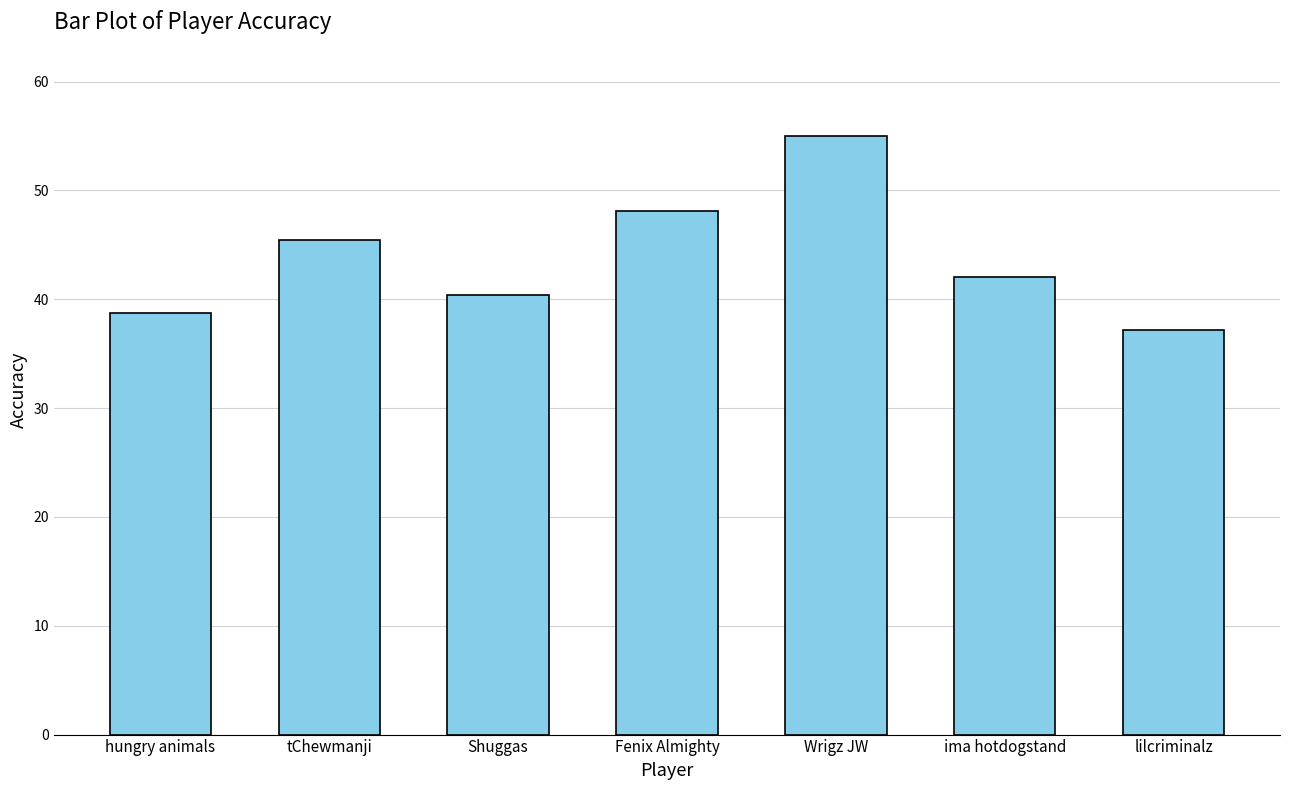

What is the label of the 6th bar from the left?

ima hotdogstand